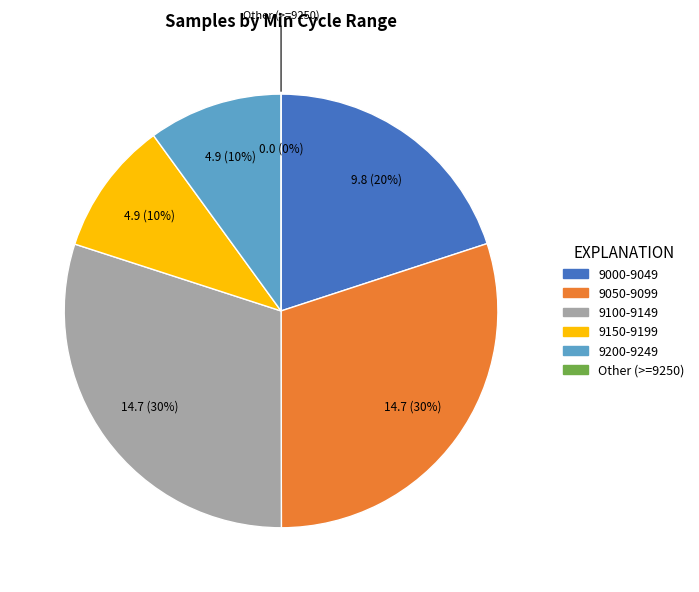

Is there any slice that represents more than half of the pie?

No